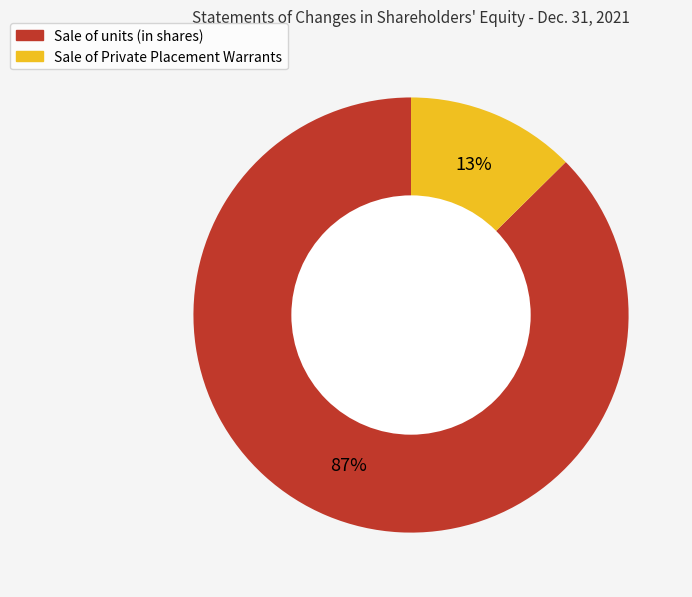

Does Sale of Private Placement Warrants account for over 50% of the chart?

No